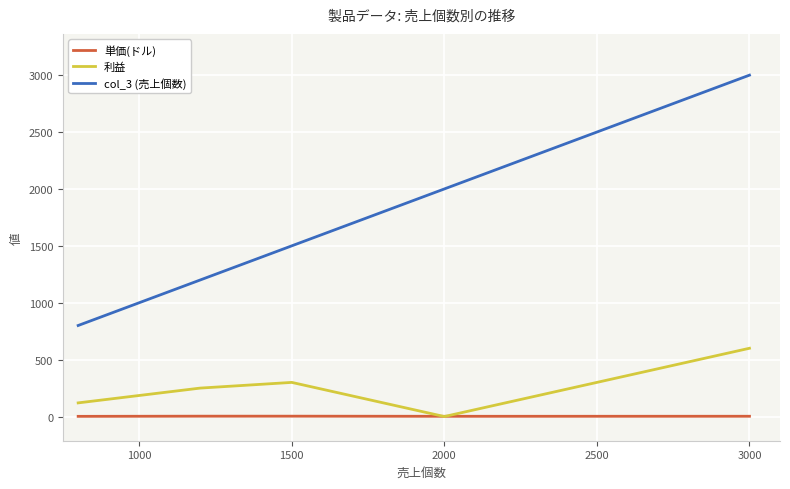

Which series has the largest range (max minus min)?

col_3 (売上個数)